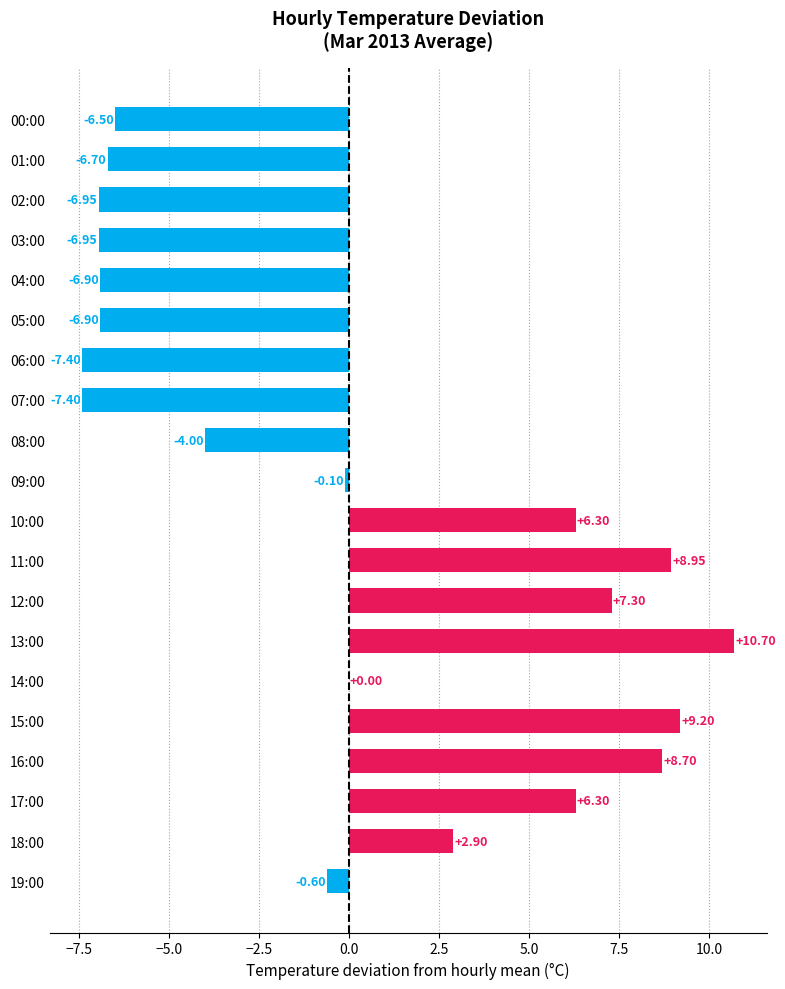

What is the sum of the values at 09:00 and 12:00?

7.2